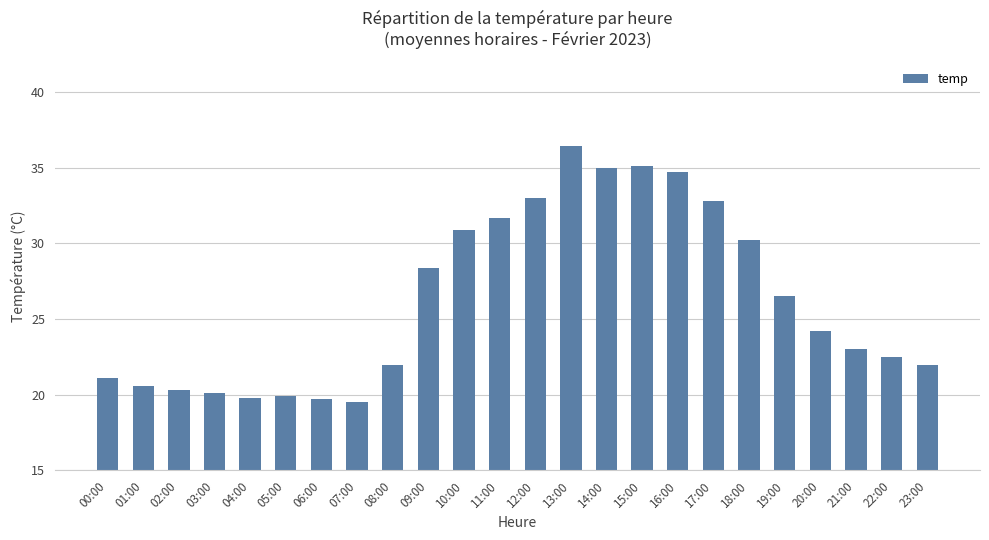

How many data points are less than 24?

12